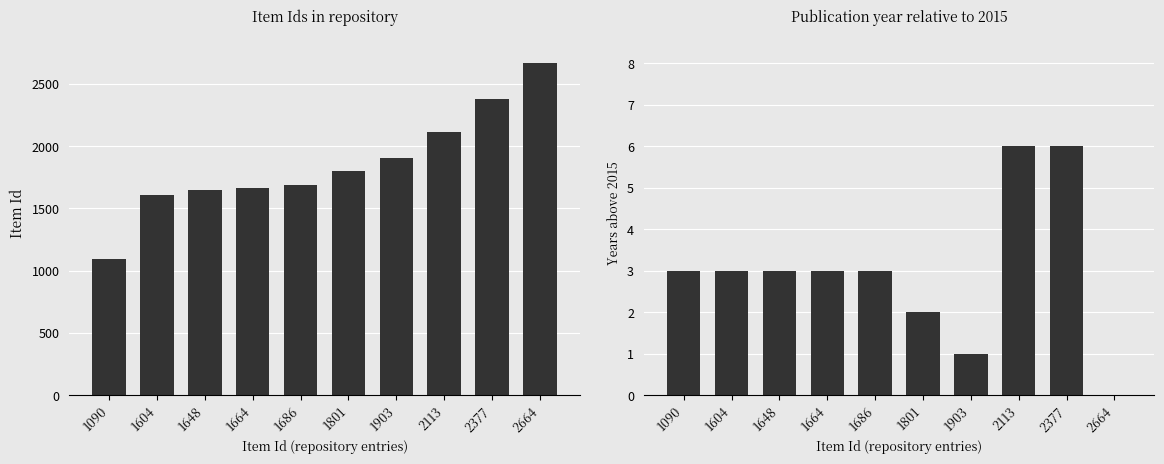

How many data points does each series have?

10